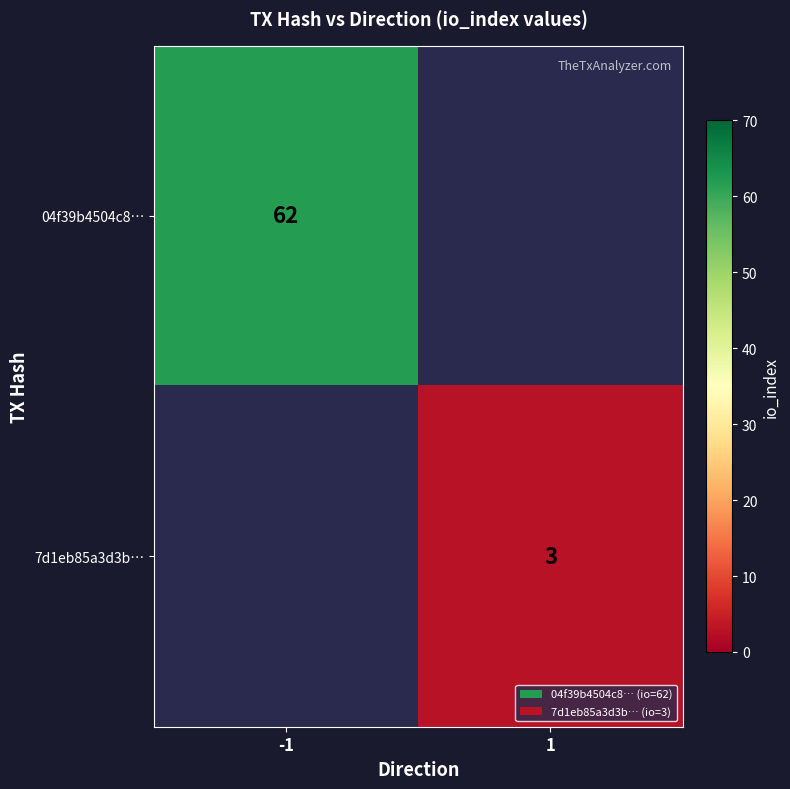

The 04f39b4504c8… series shows 92 at -1. True or false?

False